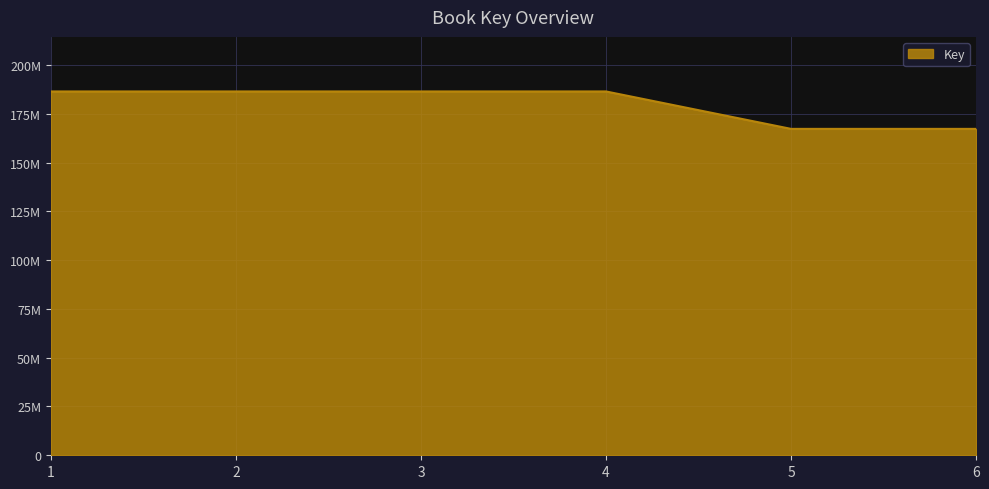

What is the approximate value at 5, to the nearest 50?

167242050